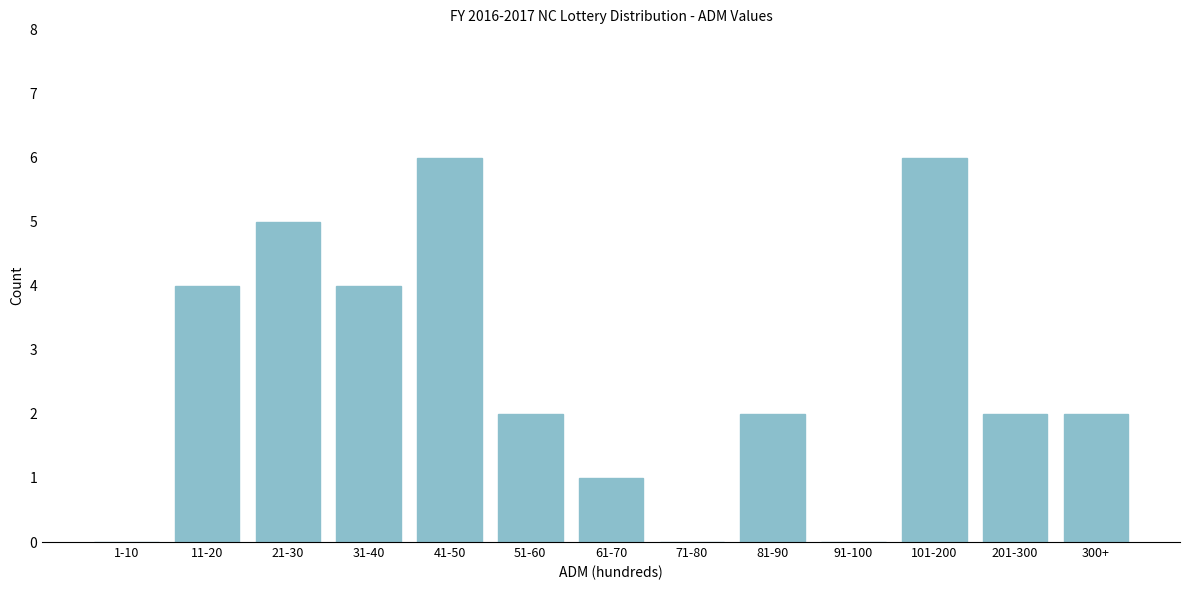

Reading left to right, extract all data points from this chart.

1-10=0	11-20=4	21-30=5	31-40=4	41-50=6	51-60=2	61-70=1	71-80=0	81-90=2	91-100=0	101-200=6	201-300=2	300+=2